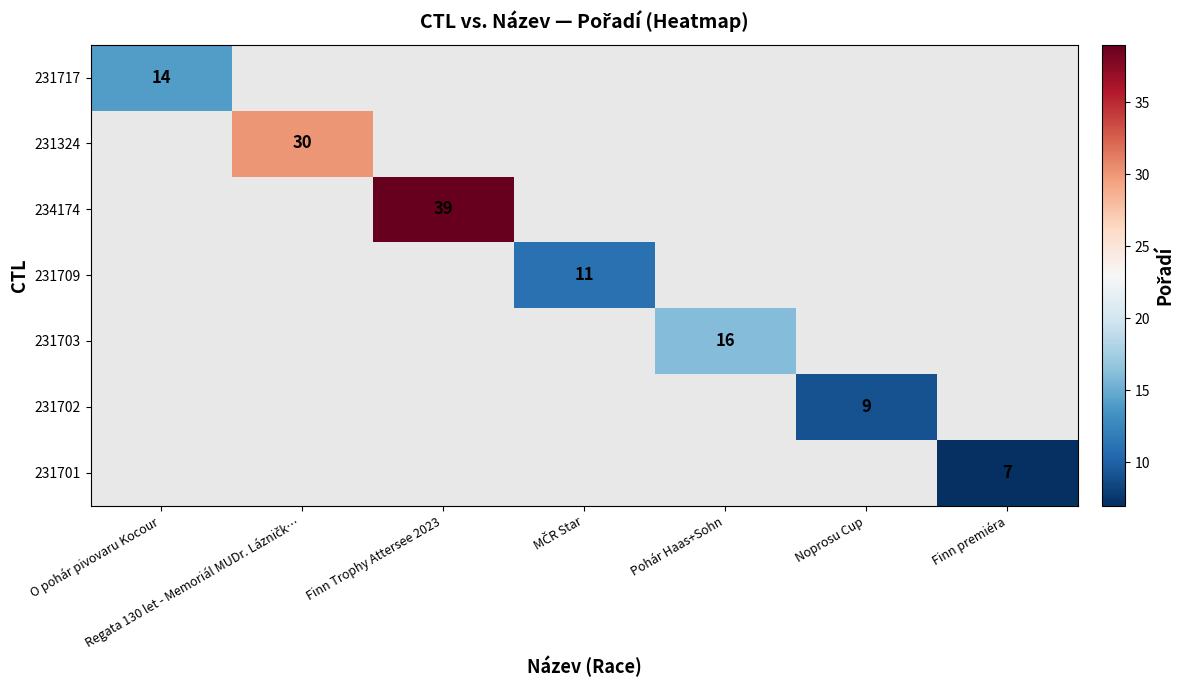

The value of 231701 at Finn premiéra is 7. True or false?

True